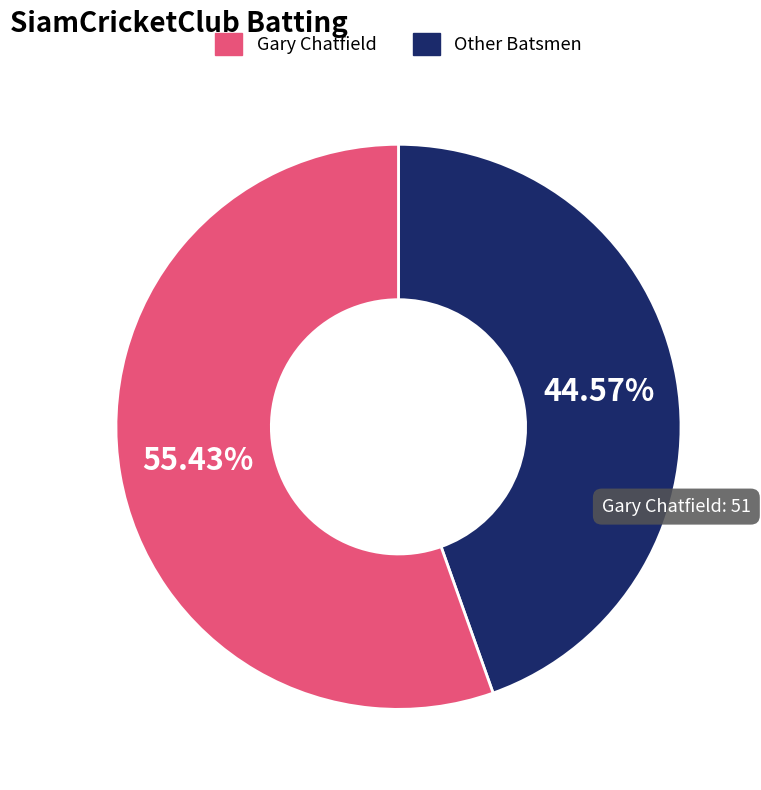

Does any single category account for the majority?

Yes